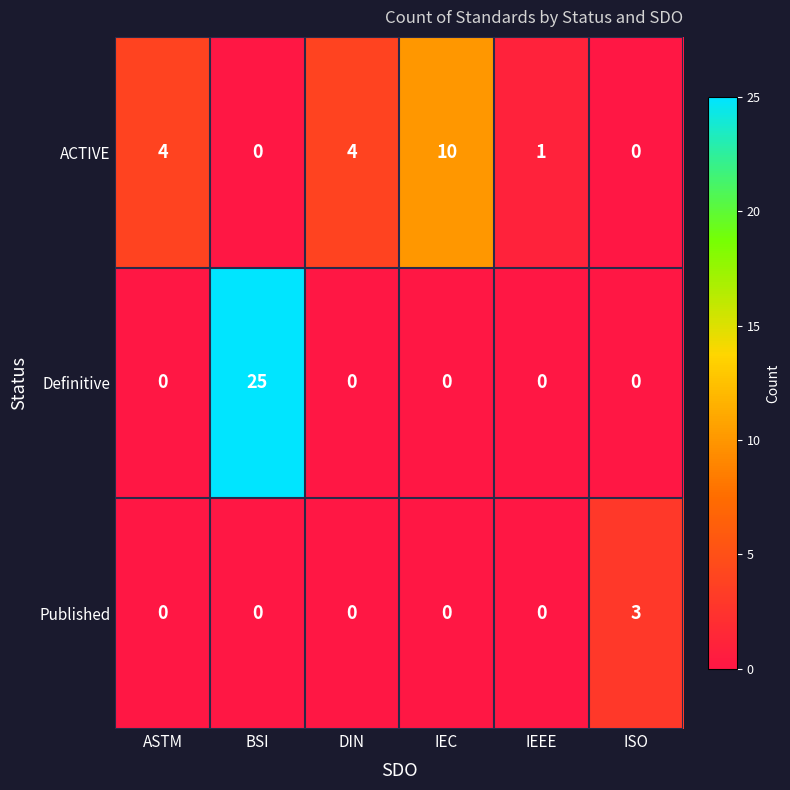

Which category has the highest value across all series?

BSI